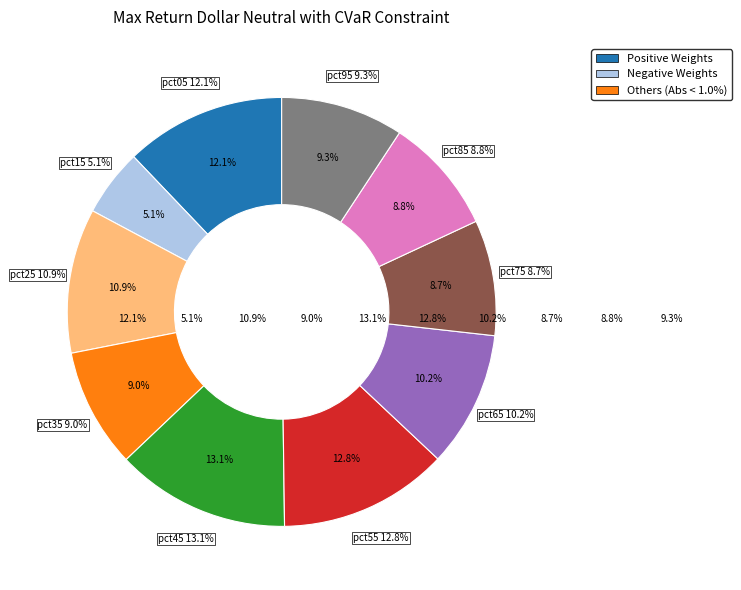

How much of the chart is everything except pct25?

89.1%